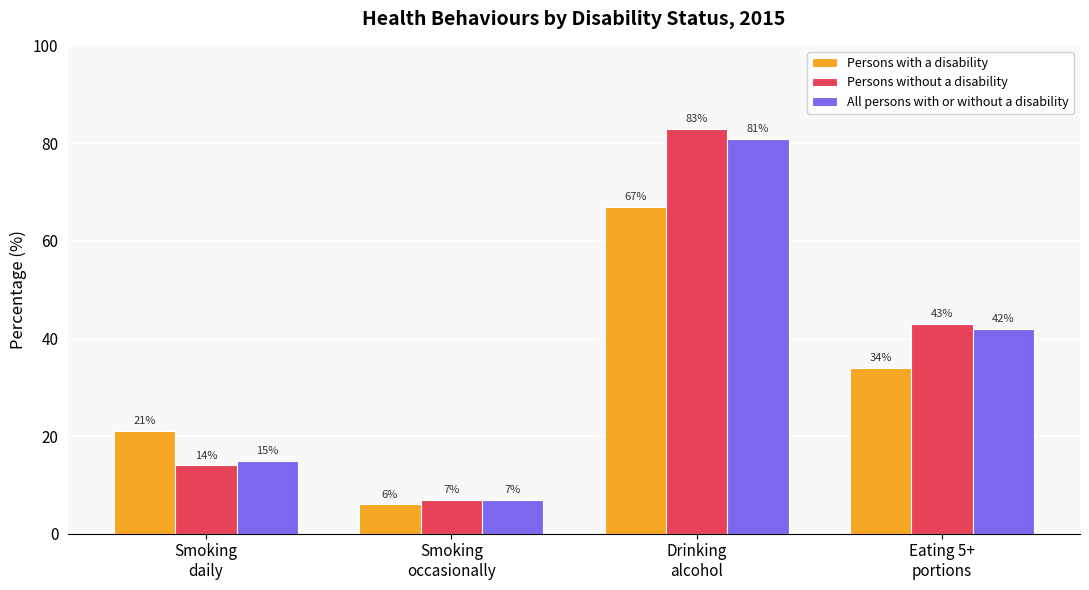

What are all the series names shown in the legend?

Persons with a disability, Persons without a disability, All persons with or without a disability